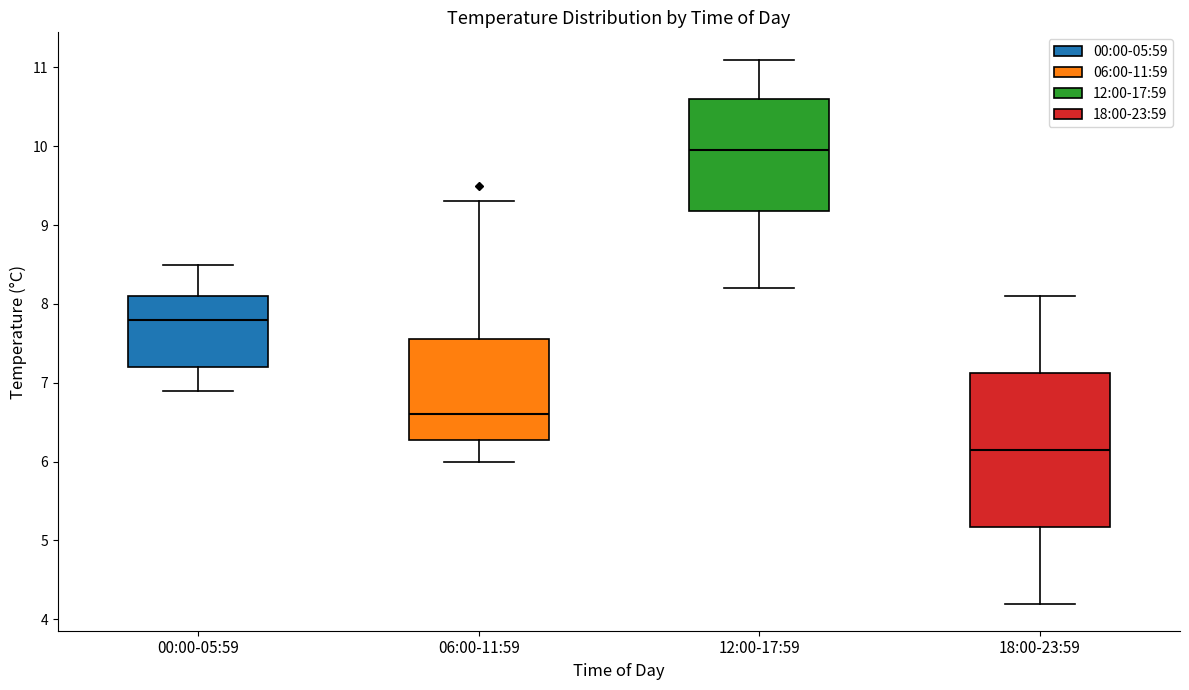

Reading left to right, read every box against the y-axis: the position of its median line, the range the box covers, and the ends of its whiskers. The values are not printed on the chart, so give them approximately, as read against the axis.

00:00-05:59: median 7.8, box 7.2 to 8.1, whiskers 6.9 to 8.5
06:00-11:59: median 6.6, box 6.3 to 7.6, whiskers 6.0 to 9.3
12:00-17:59: median 10.0, box 9.2 to 10.6, whiskers 8.2 to 11.1
18:00-23:59: median 6.2, box 5.2 to 7.1, whiskers 4.2 to 8.1